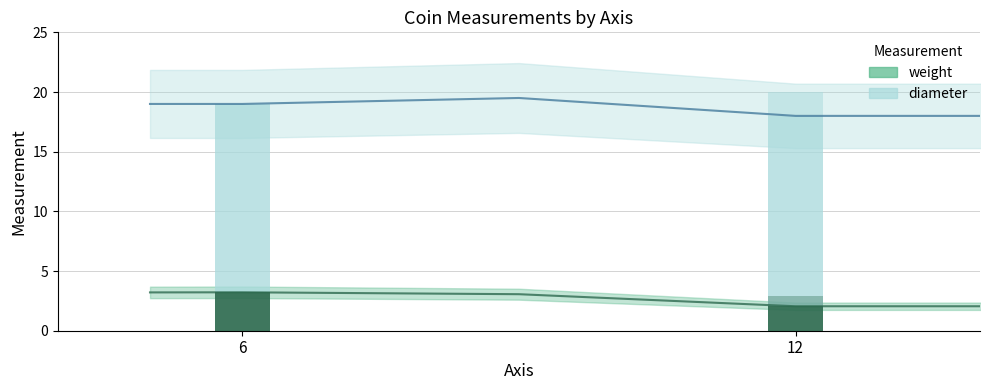

What is the total value across all series at 6?

22.2